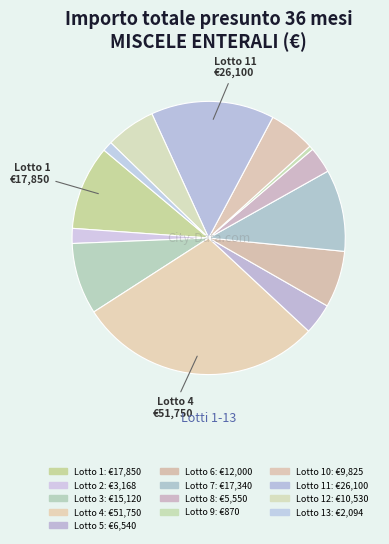

Is there a majority slice in this chart?

No